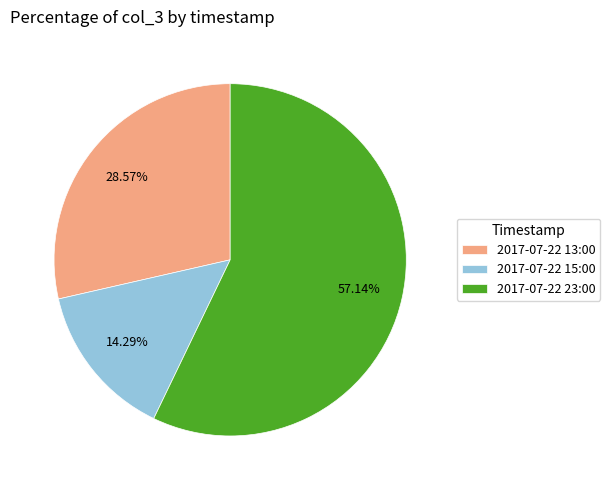

Approximately how many times larger is the value at 2017-07-22 13:00 compared to 2017-07-22 23:00?

0.5